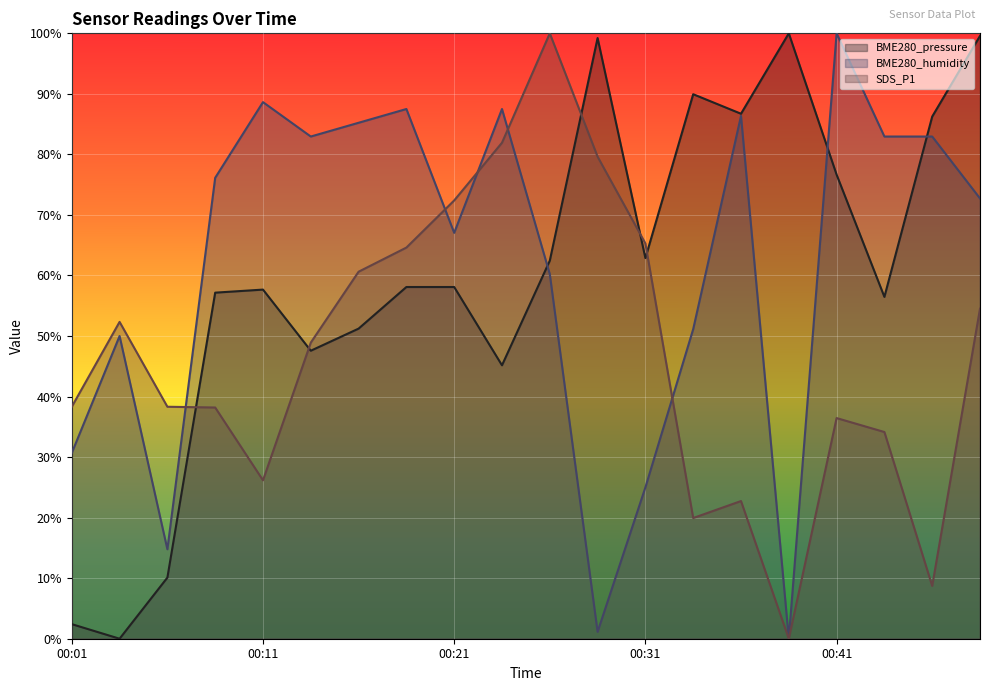

True or false: BME280_humidity has more than 2 points higher than both neighbors.

True